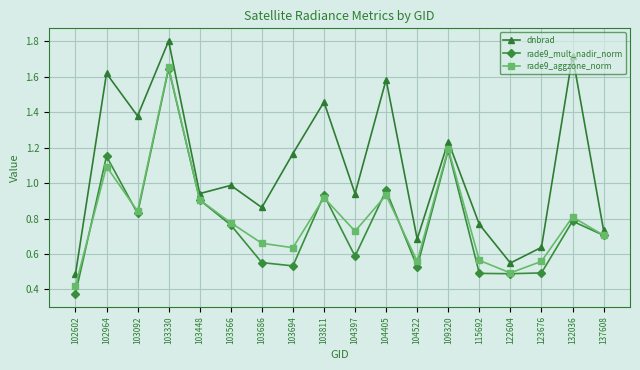

At 115692, list the series in order from largest to smallest.

dnbrad, rade9_aggzone_norm, rade9_mult_nadir_norm